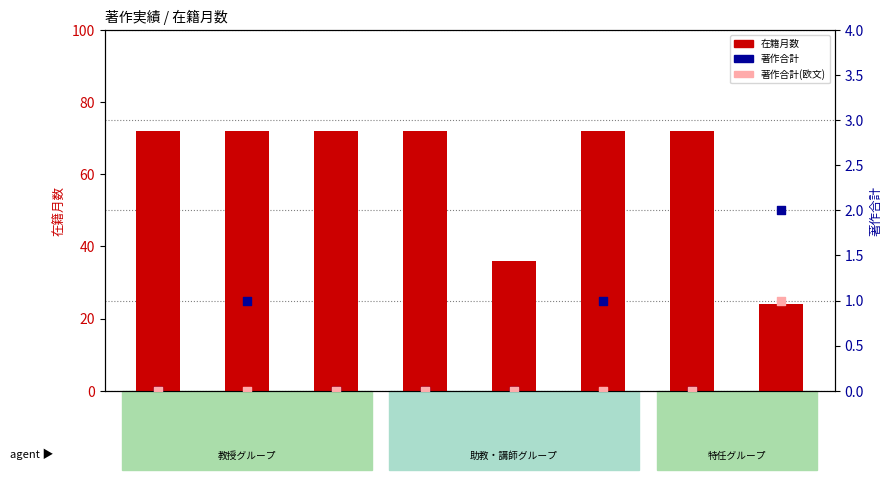

Which series contains the lowest Y value?

著作合計